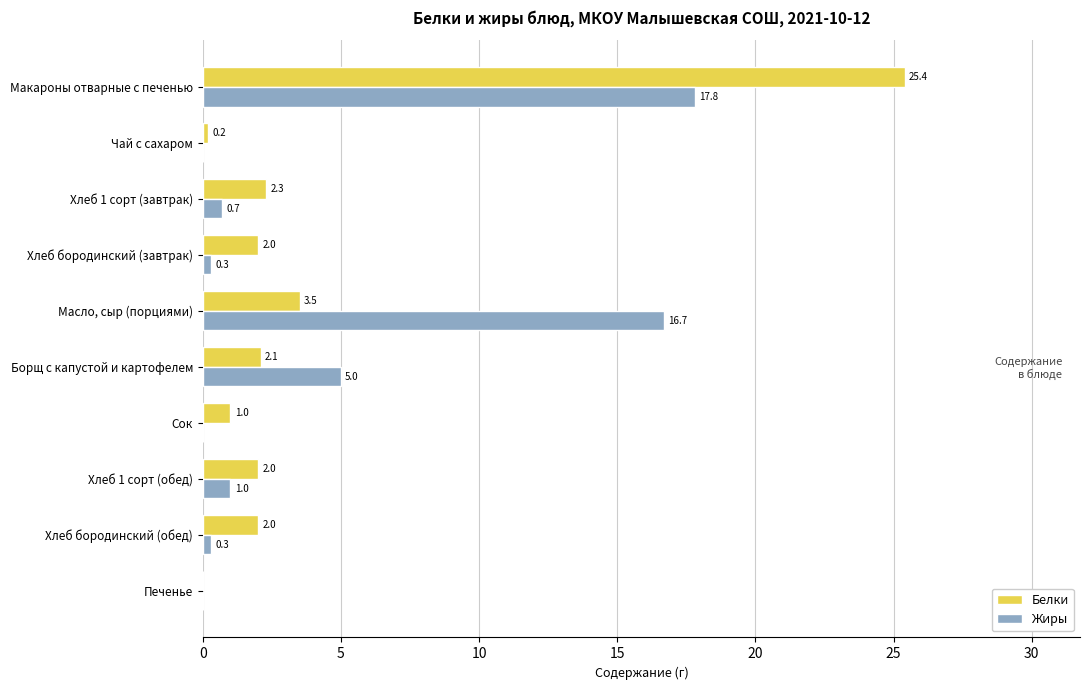

Count the number of categories in the chart.

10